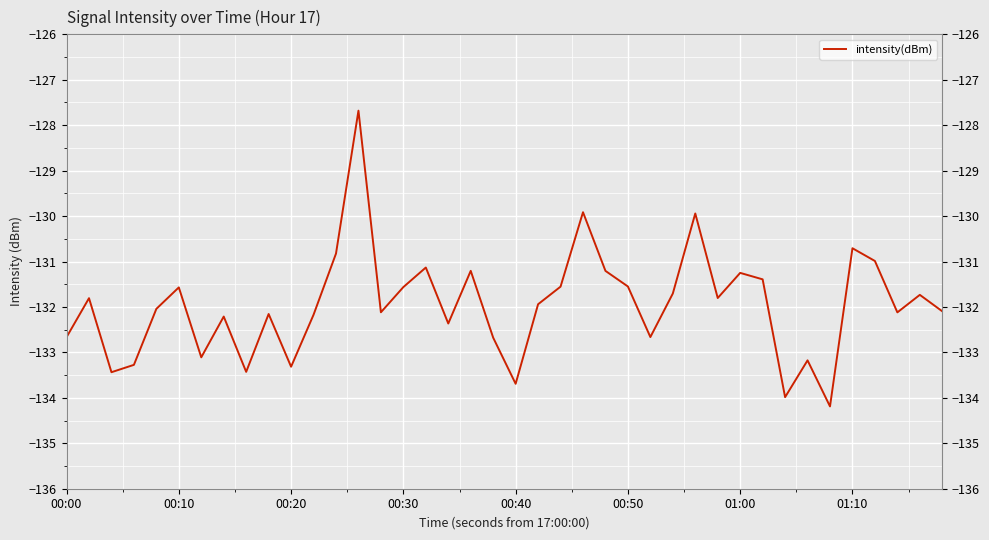

How many interior local valleys (lower than both neighbors) does the data have?

12